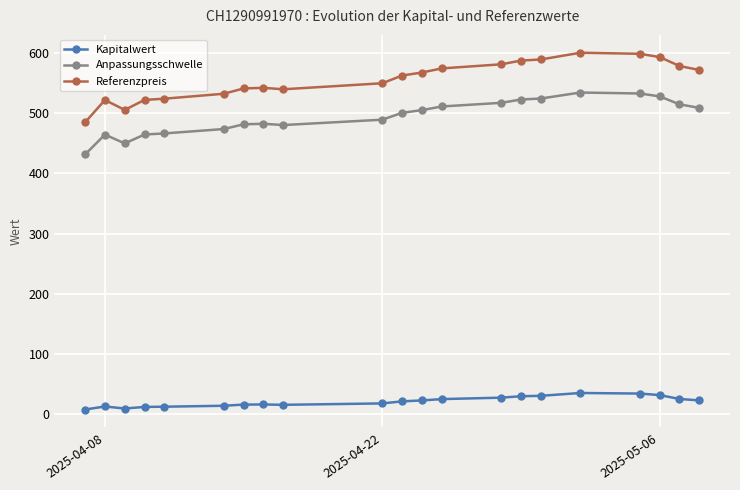

What is the sum of all Kapitalwert values?

450.3